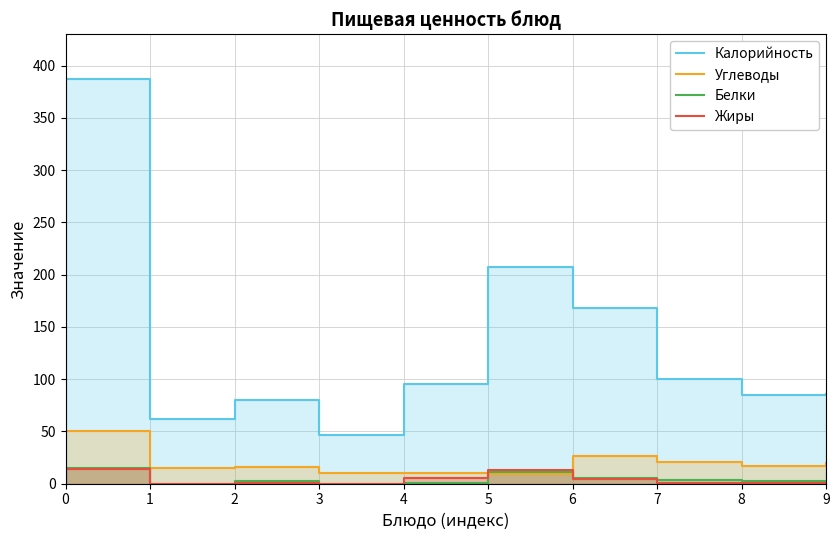

Does the chart display data point markers on the line(s)?

No